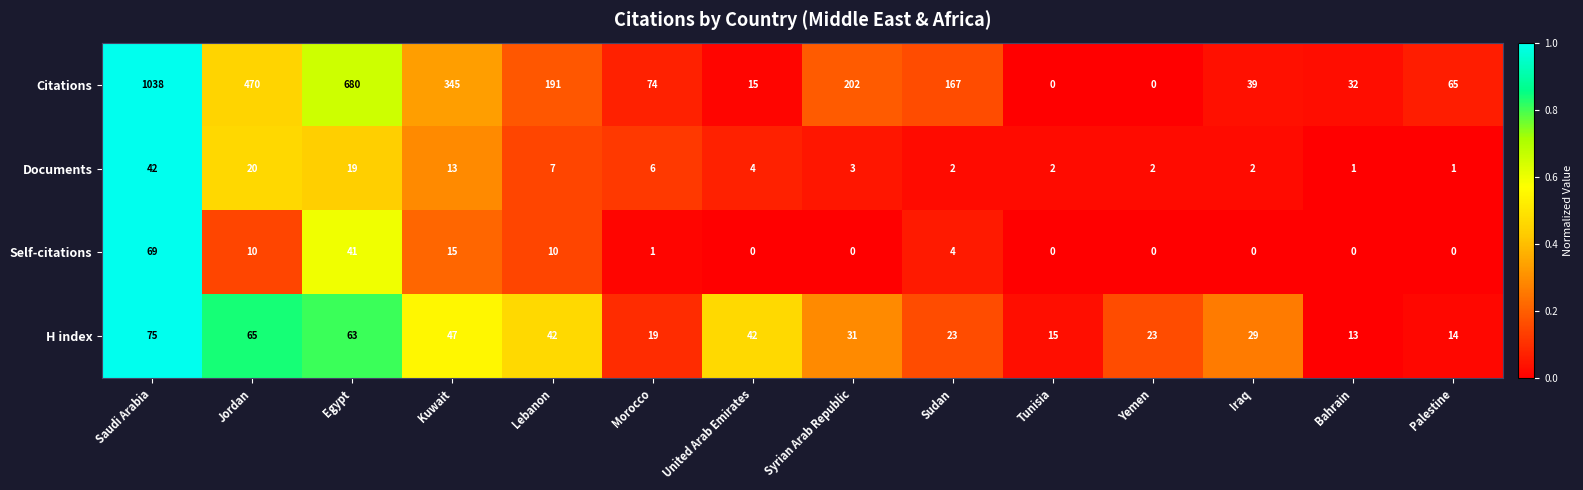

Which series has the largest total across all categories?

Citations